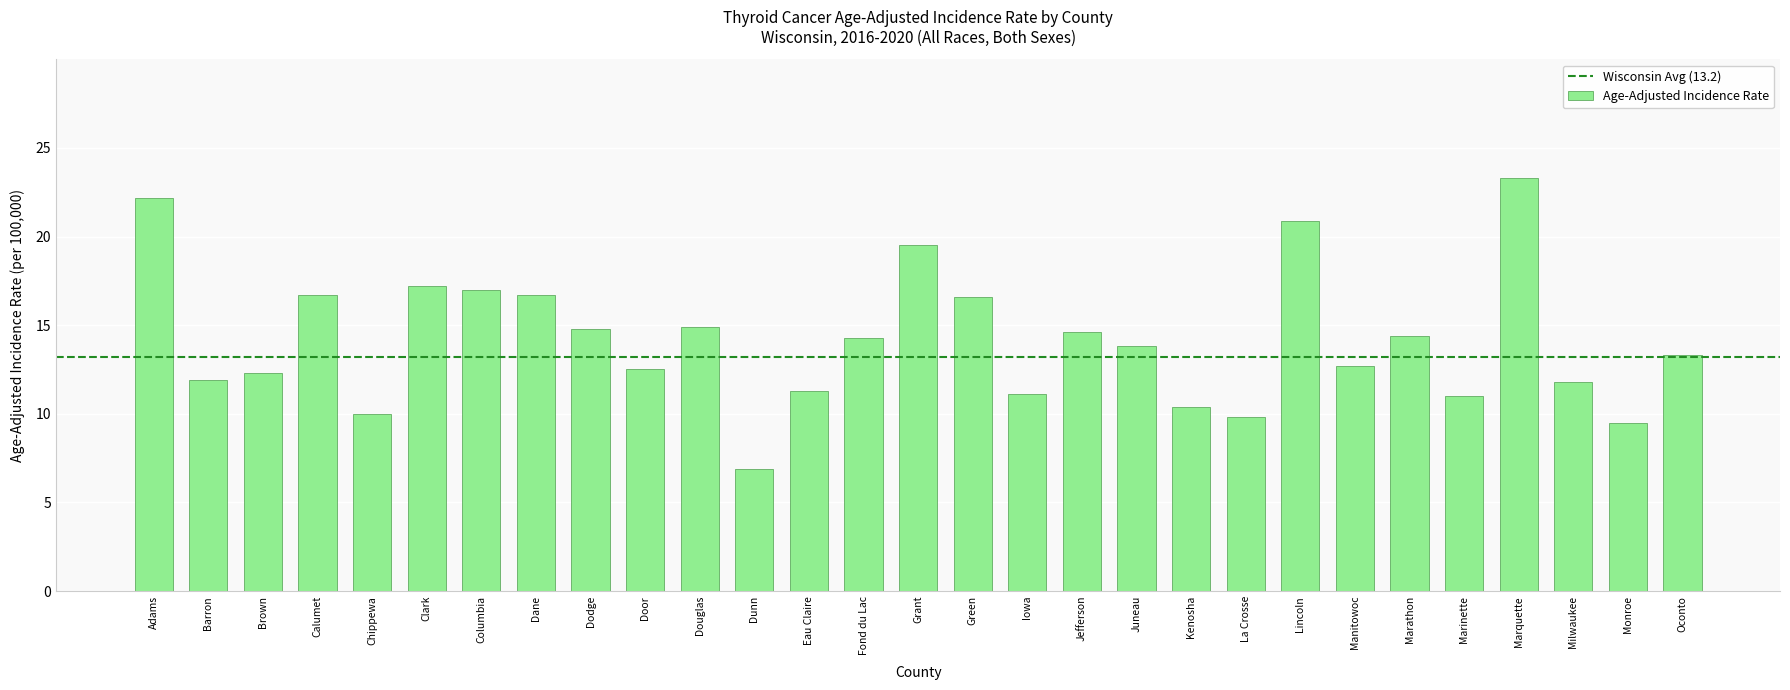

What is the ratio of the value at Dunn to the value at Grant?

0.4